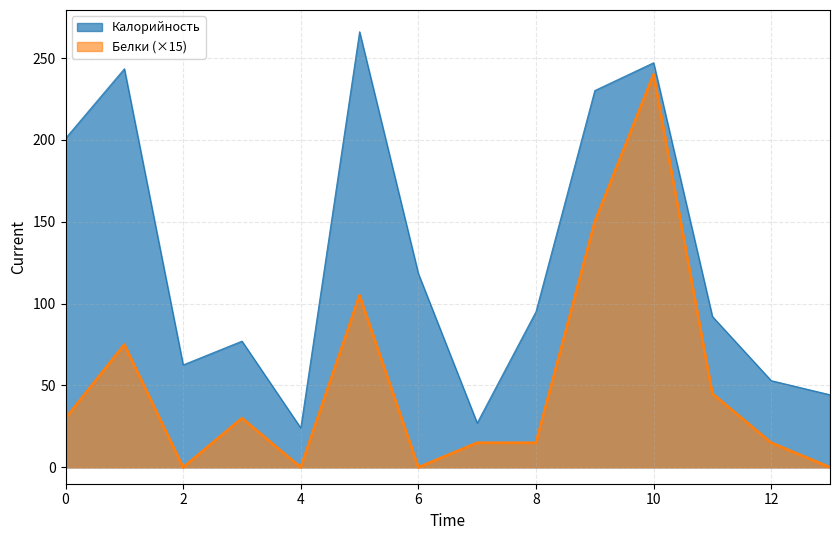

What is the difference between the maximum and minimum values in the Белки series?

240.0